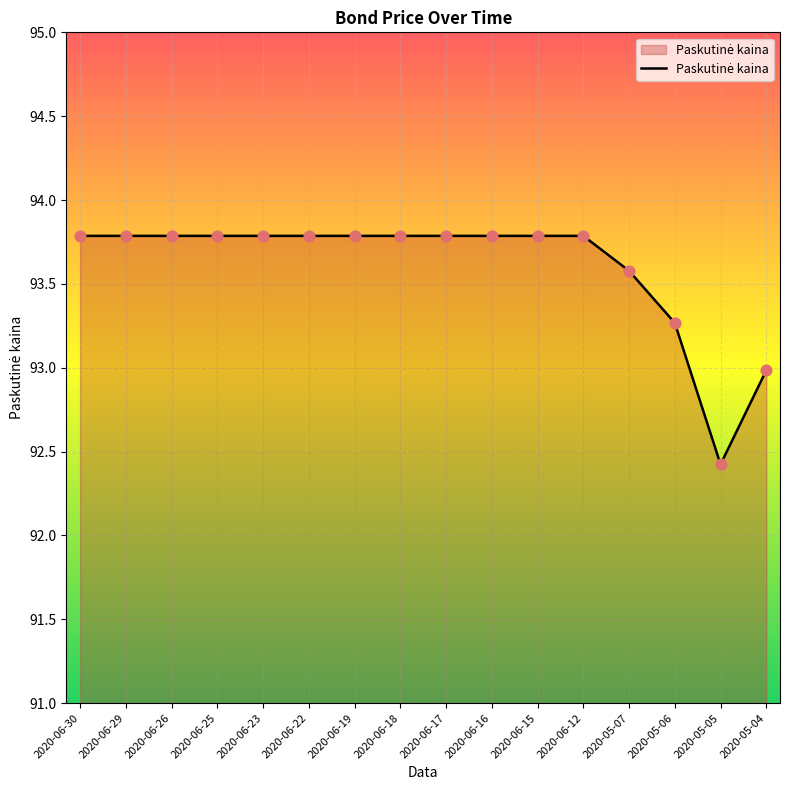

What is the change in value from 2020-06-15 to 2020-05-07?

-0.2